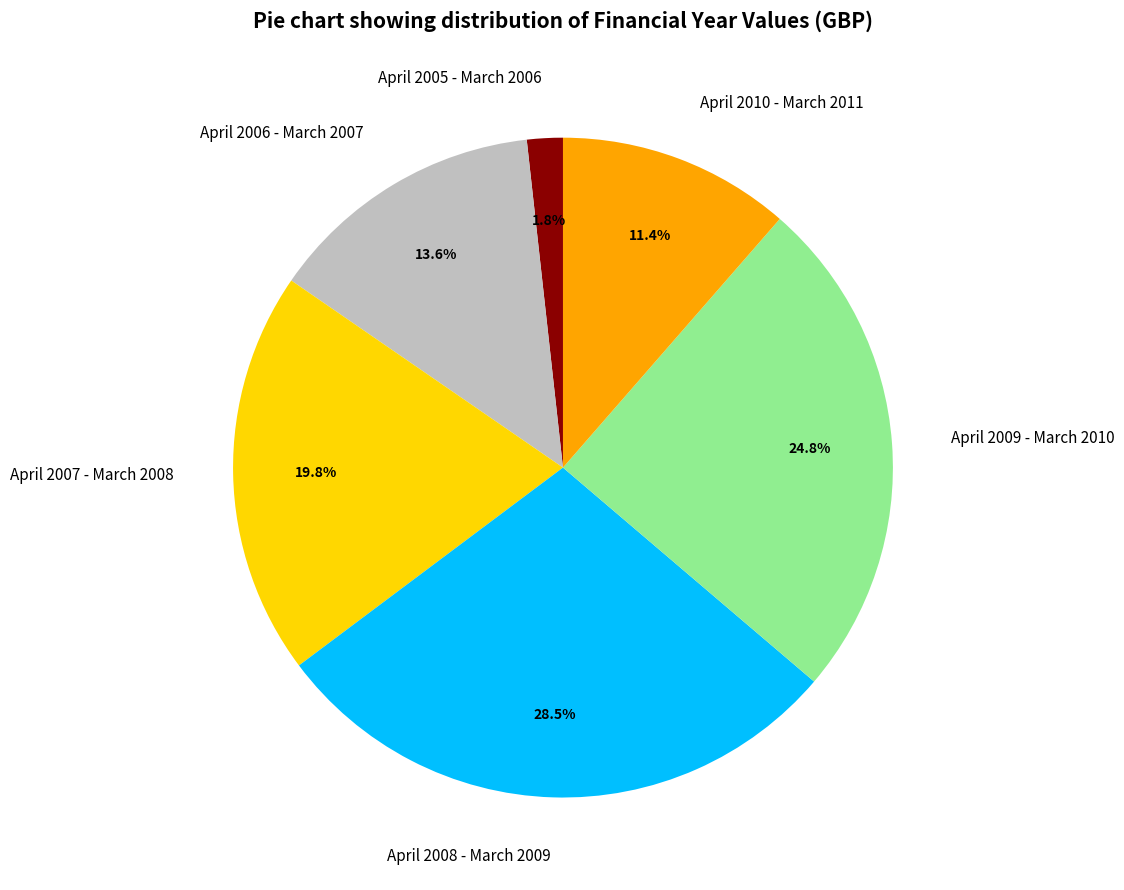

Which category has the smallest portion of the pie?

April 2005 - March 2006